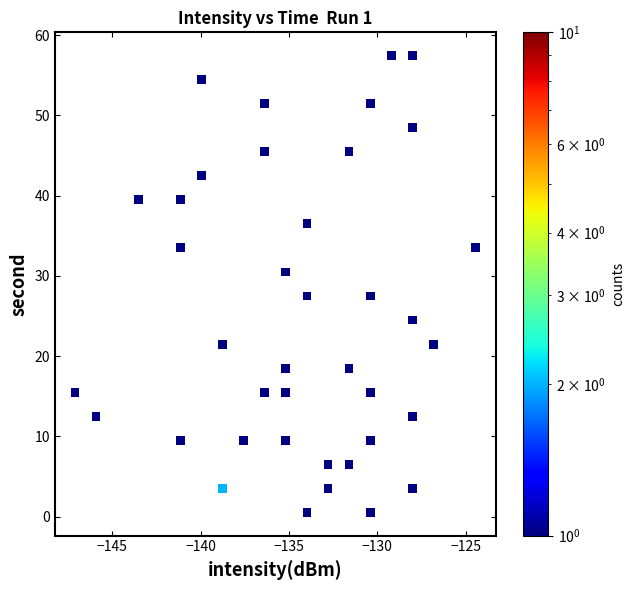

What is the range of X values (max minus min)?

22.7